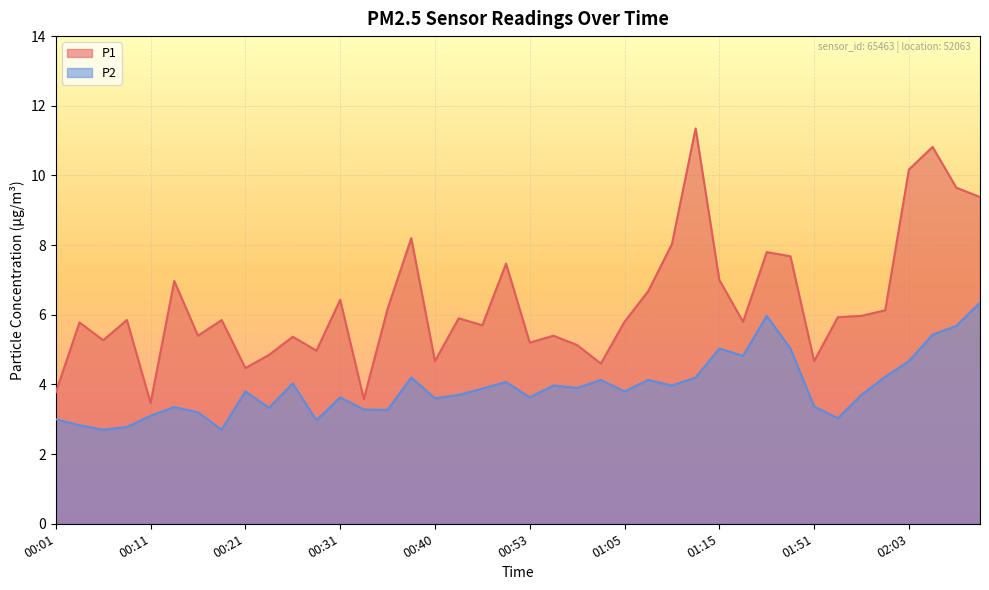

Reading left to right, transcribe all the data shown in this chart.

P1: 00:01=3.8	00:03=5.8	00:06=5.3	00:08=5.8	00:11=3.5	00:13=7.0	00:16=5.4	00:18=5.8	00:21=4.5	00:23=4.8	00:26=5.4	00:28=5.0	00:31=6.4	00:33=3.6	00:35=6.2	00:38=8.2	00:40=4.7	00:43=5.9	00:45=5.7	00:48=7.5	00:53=5.2	00:57=5.4	01:00=5.1	01:02=4.6	01:05=5.8	01:07=6.7	01:10=8.0	01:12=11.3	01:15=7.0	01:17=5.8	01:19=7.8	01:35=7.7	01:51=4.7	01:53=5.9	01:56=6.0	02:01=6.1	02:03=10.2	02:06=10.8	02:08=9.7	02:11=9.4
P2: 00:01=3.0	00:03=2.8	00:06=2.7	00:08=2.8	00:11=3.1	00:13=3.4	00:16=3.2	00:18=2.7	00:21=3.8	00:23=3.3	00:26=4.0	00:28=3.0	00:31=3.6	00:33=3.3	00:35=3.3	00:38=4.2	00:40=3.6	00:43=3.7	00:45=3.9	00:48=4.1	00:53=3.6	00:57=4.0	01:00=3.9	01:02=4.1	01:05=3.8	01:07=4.1	01:10=4.0	01:12=4.2	01:15=5.0	01:17=4.8	01:19=6.0	01:35=5.0	01:51=3.4	01:53=3.0	01:56=3.7	02:01=4.2	02:03=4.7	02:06=5.4	02:08=5.7	02:11=6.3